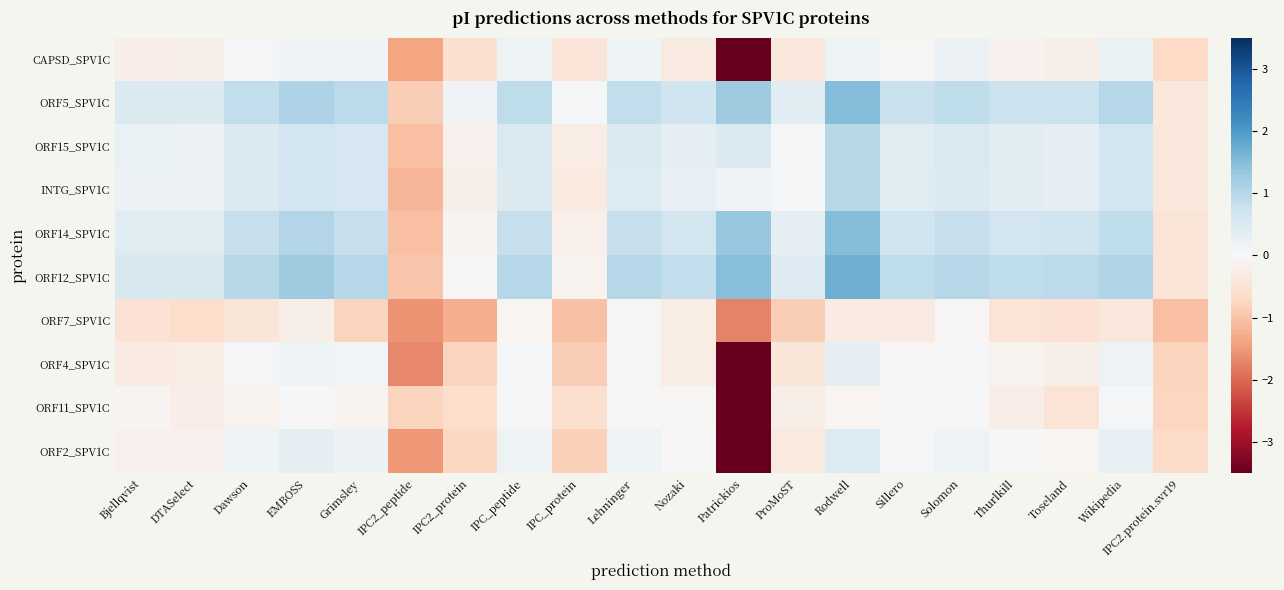

Which category has the highest value across all series?

Rodwell